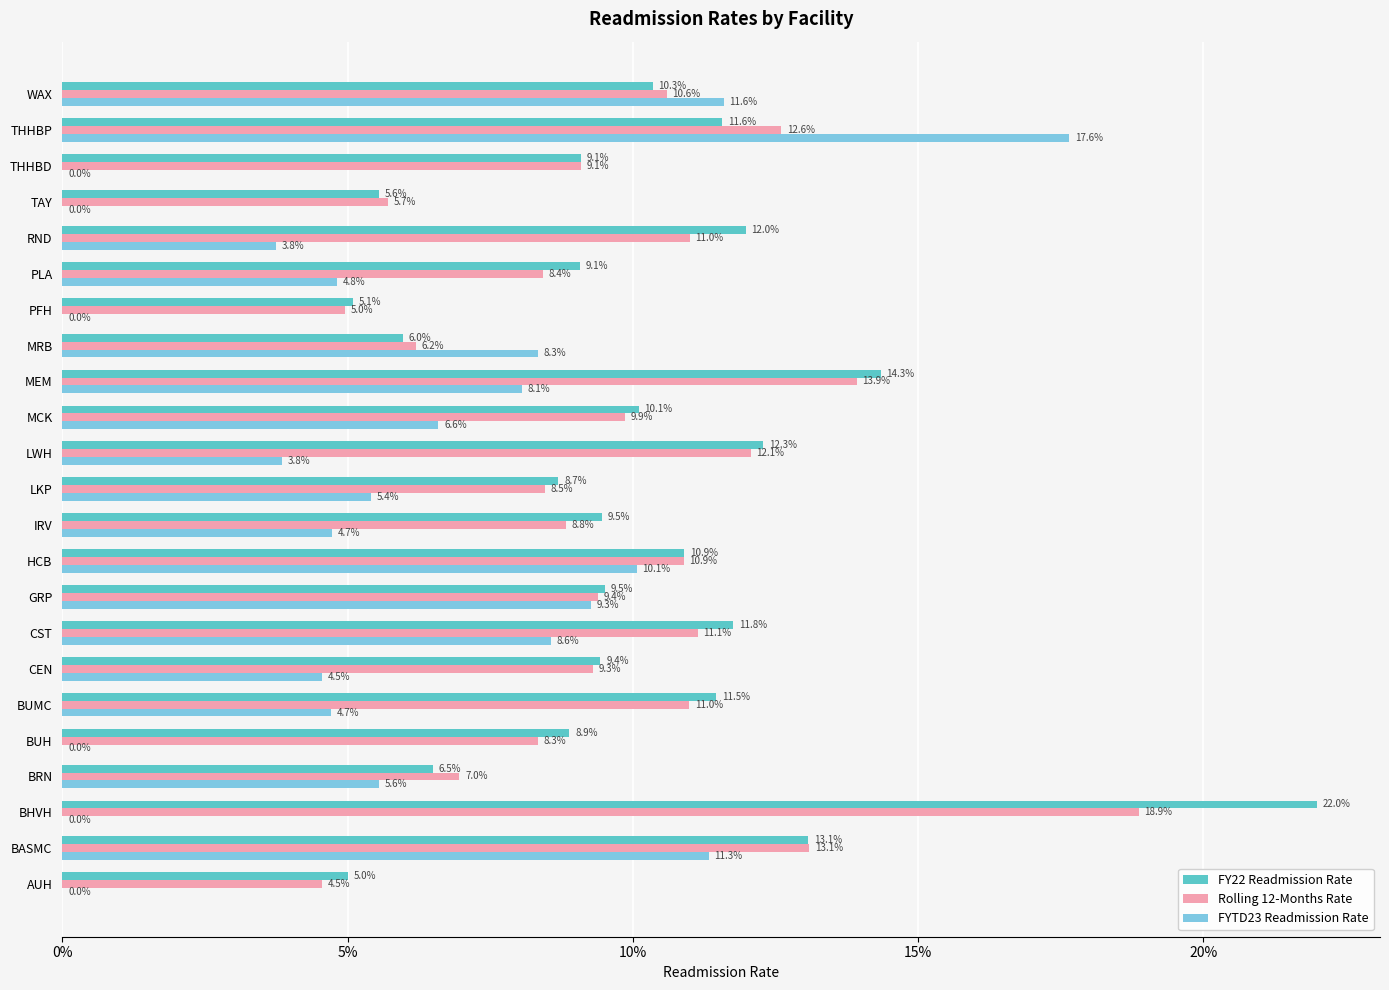

Reading left to right, extract all data points from this chart.

FY22 Readmission Rate: 0.1	0.1	0.2	0.1	0.1	0.1	0.1	0.1	0.1	0.1	0.1	0.1	0.1	0.1	0.1	0.1	0.1	0.1	0.1	0.1	0.1	0.1	0.1
Rolling 12-Months Rate: 0.0	0.1	0.2	0.1	0.1	0.1	0.1	0.1	0.1	0.1	0.1	0.1	0.1	0.1	0.1	0.1	0.0	0.1	0.1	0.1	0.1	0.1	0.1
FYTD23 Readmission Rate: 0.0	0.1	0.0	0.1	0.0	0.0	0.0	0.1	0.1	0.1	0.0	0.1	0.0	0.1	0.1	0.1	0.0	0.0	0.0	0.0	0.0	0.2	0.1